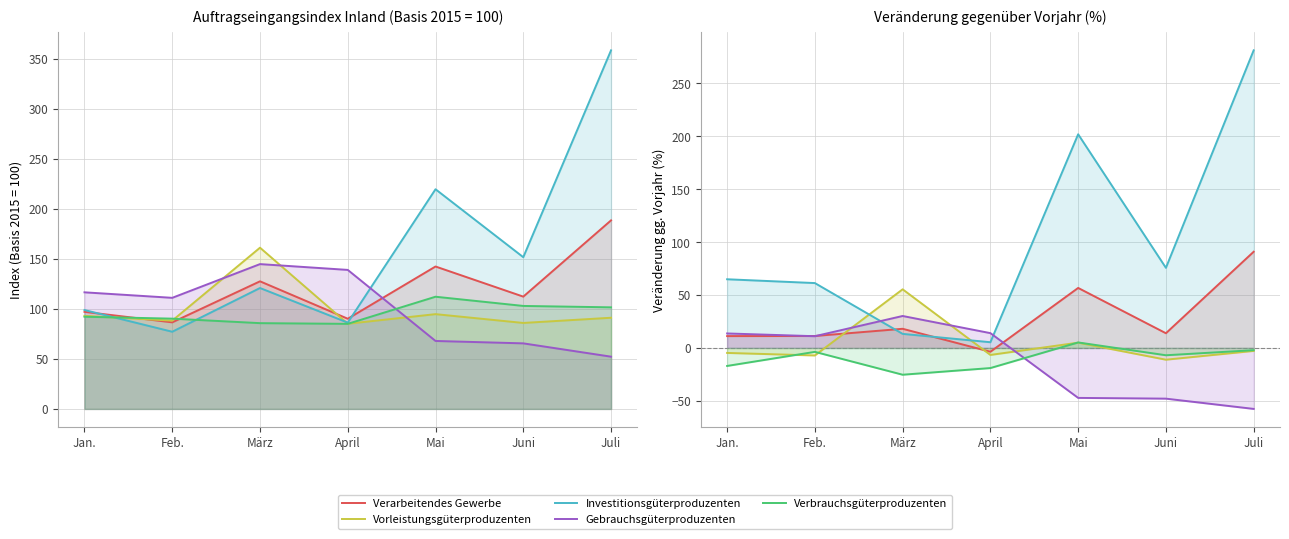

What is the label of the 4th point from the right?

April